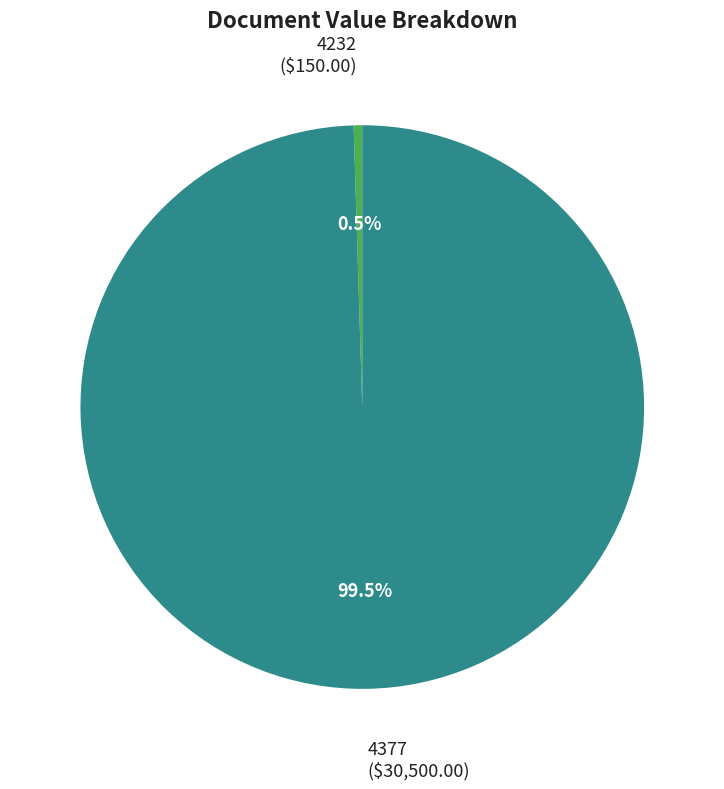

How many segments does this pie chart have?

2